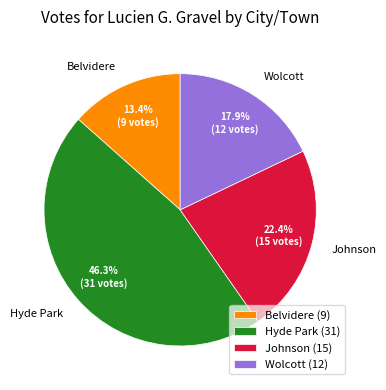

Which has a higher value, Wolcott or Hyde Park?

Hyde Park